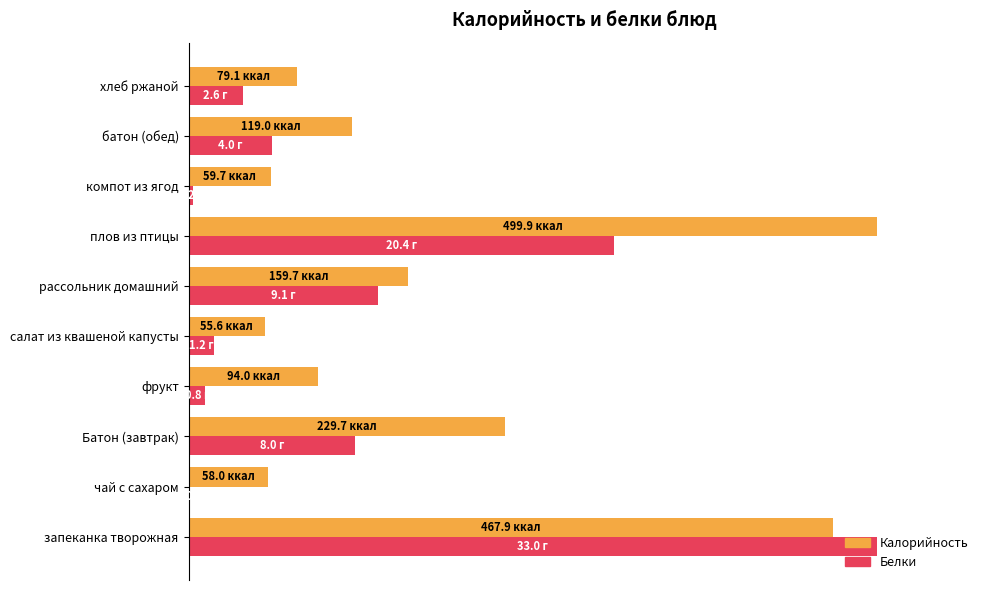

What is the difference between the maximum and minimum values in the Белки series?

1.0